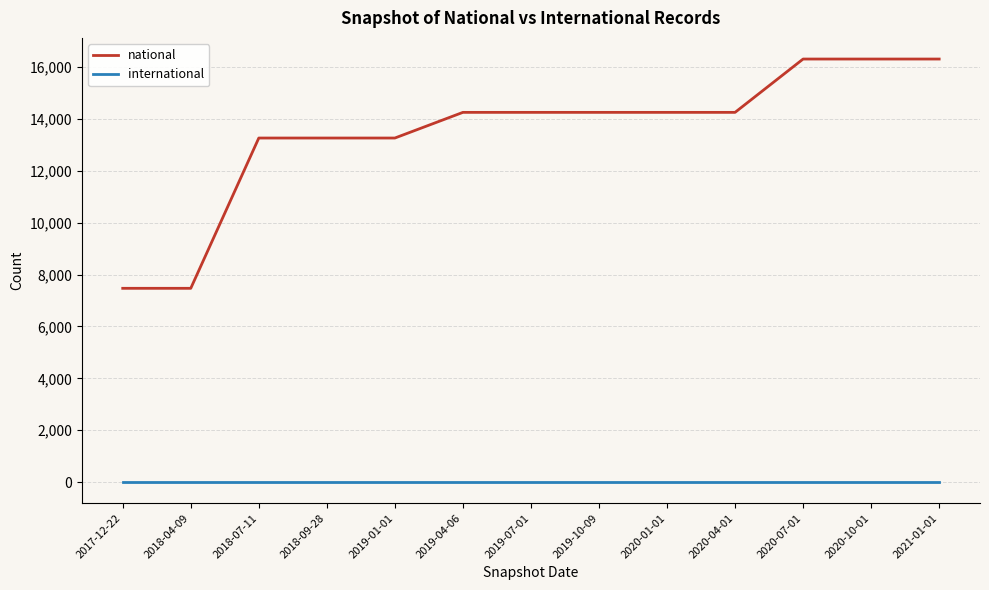

What is the spread (max minus min) of values at 2018-09-28?

13269